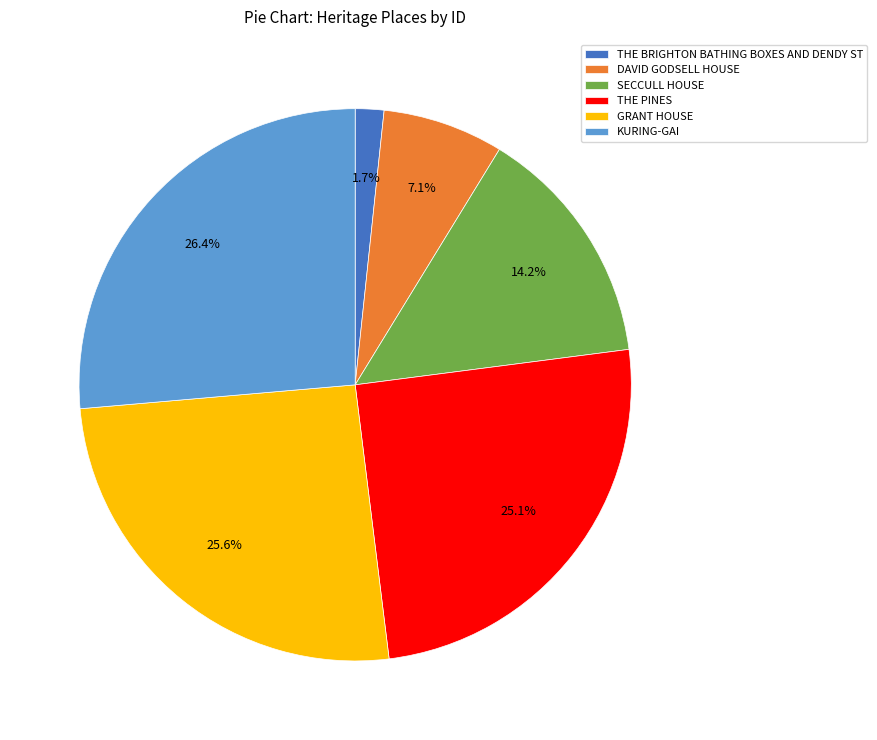

True or false: THE PINES accounts for 25% of the total.

True